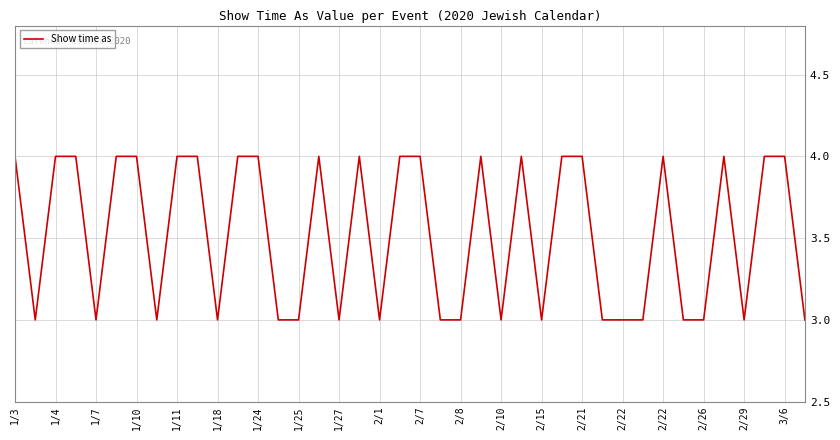

What is the minimum value shown in the chart?

3